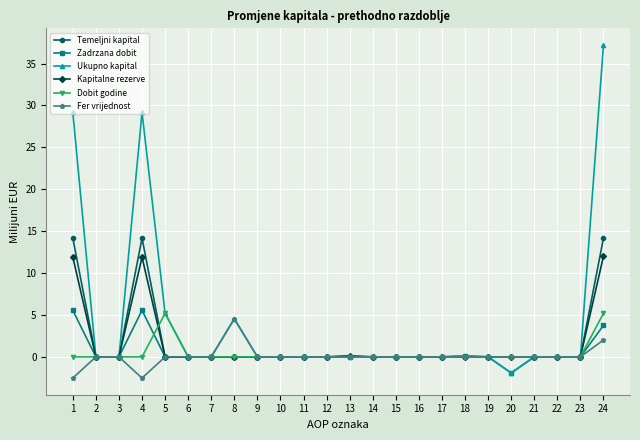

The value of Temeljni kapital at 10 is 6.0. True or false?

False